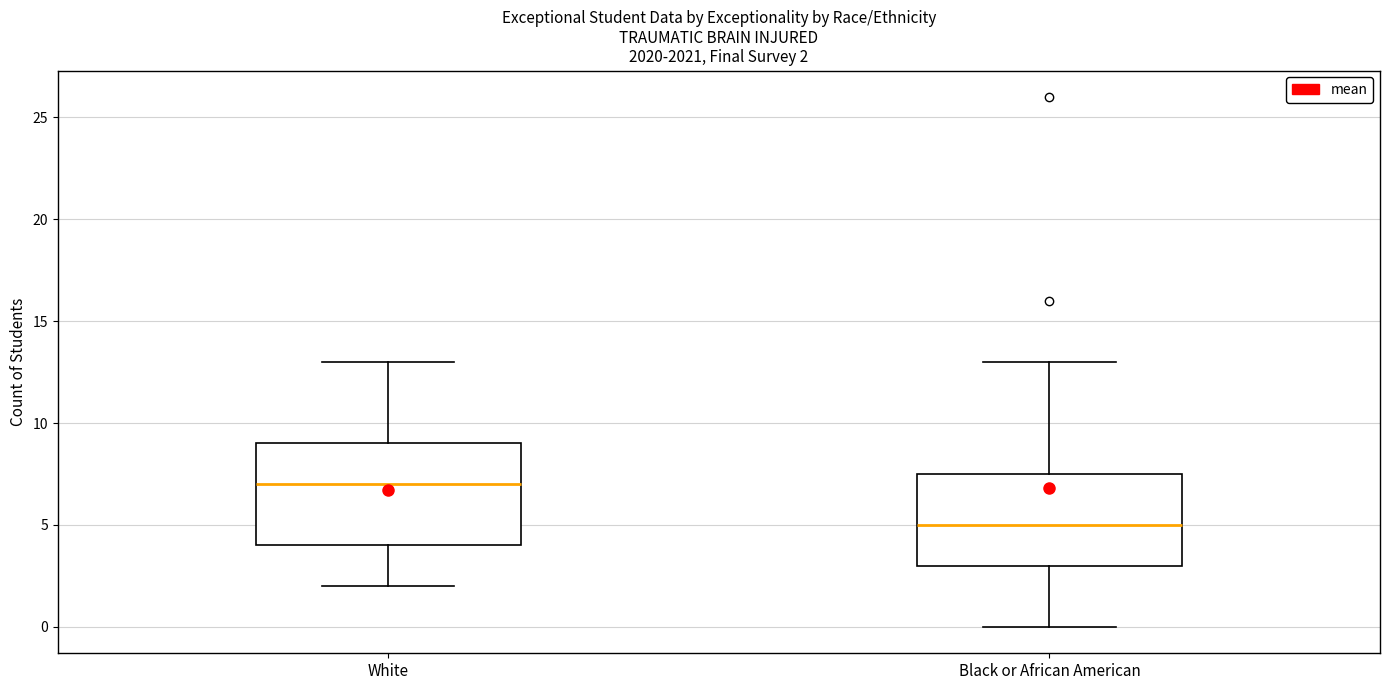

Which box's median line is the lowest?

Black or African American